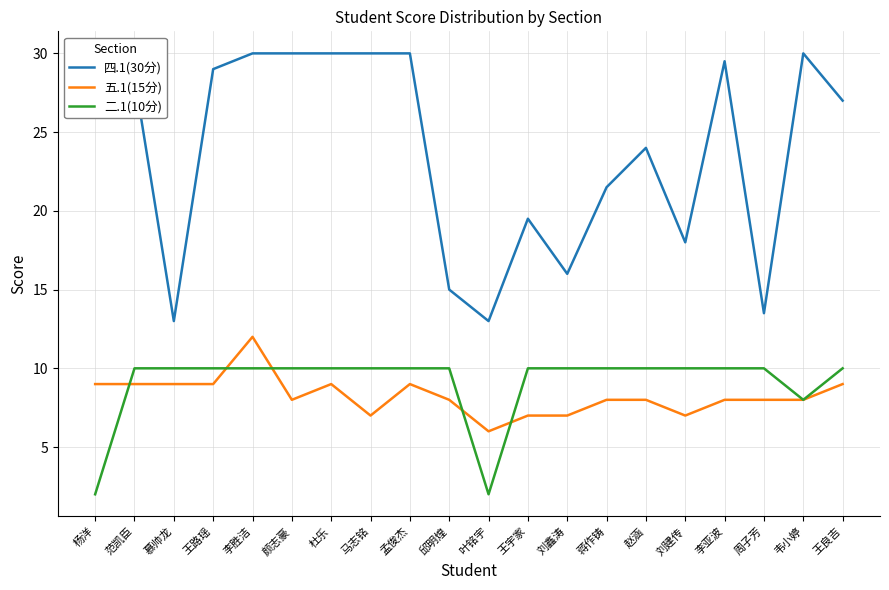

What position from the left is 杜乐?

7